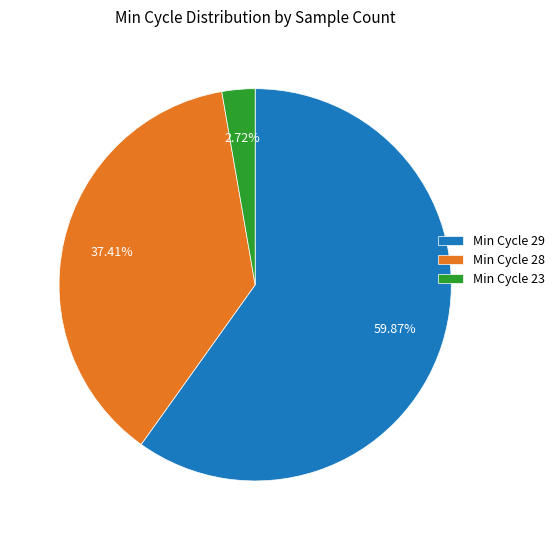

Rank the categories by value from highest to lowest.

Min Cycle 29, Min Cycle 28, Min Cycle 23